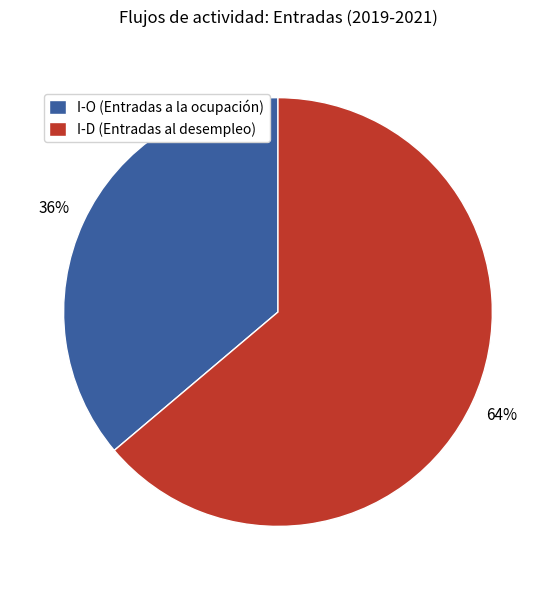

To the nearest percent, what portion does I-O (Entradas a la ocupación) represent?

36%